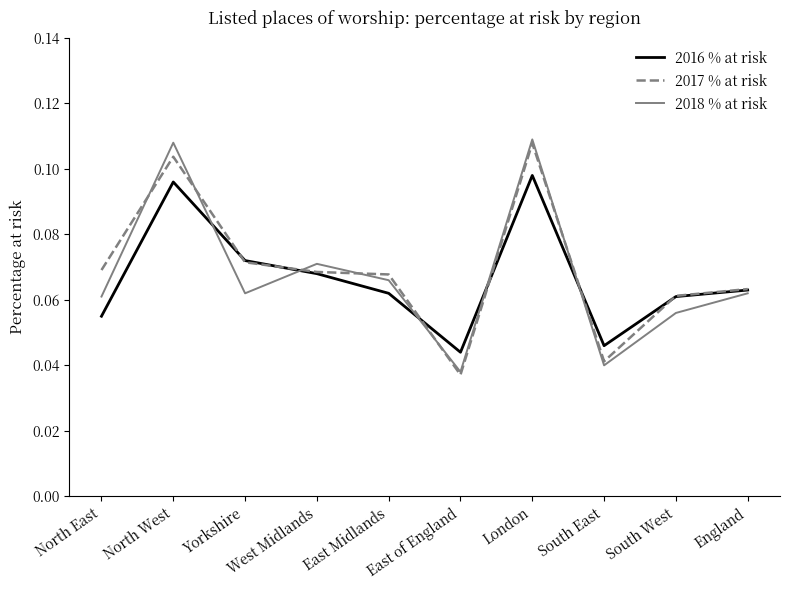

True or false: 2018 % at risk and 2016 % at risk intersect in this chart.

True